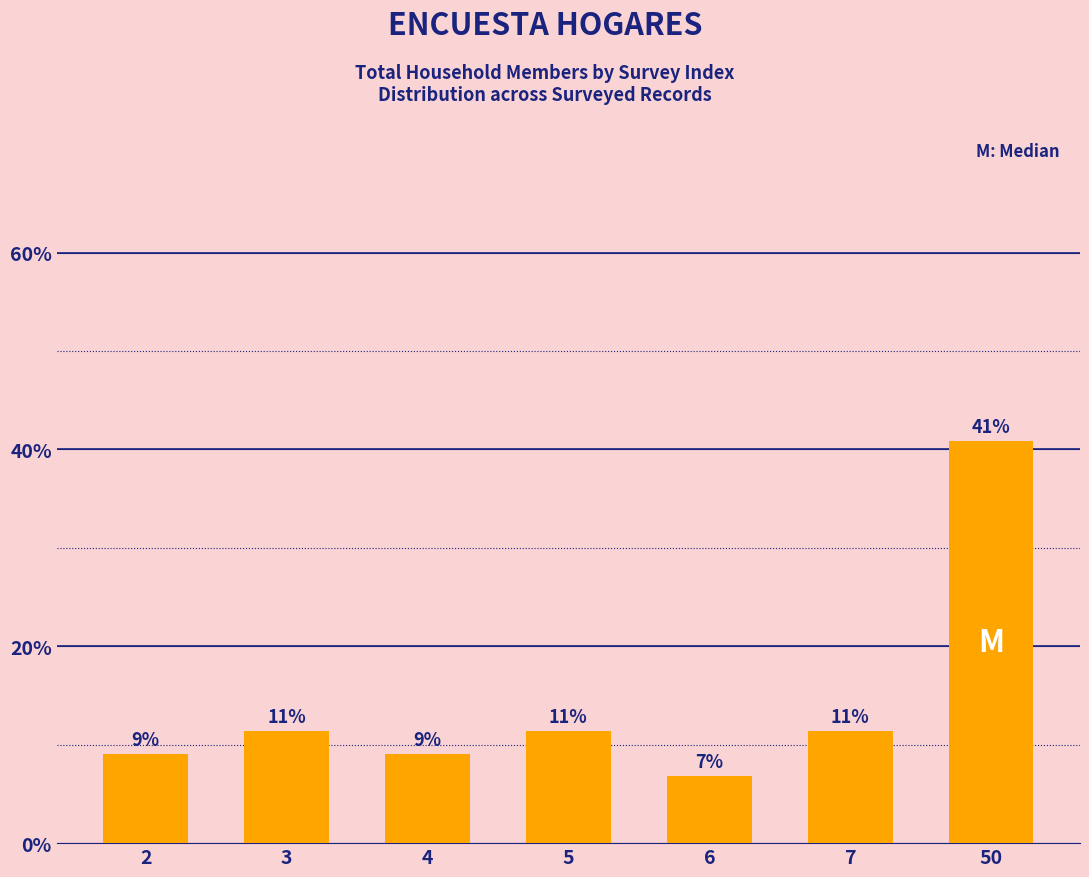

What is the value of the 1st bar from the left?

9.1